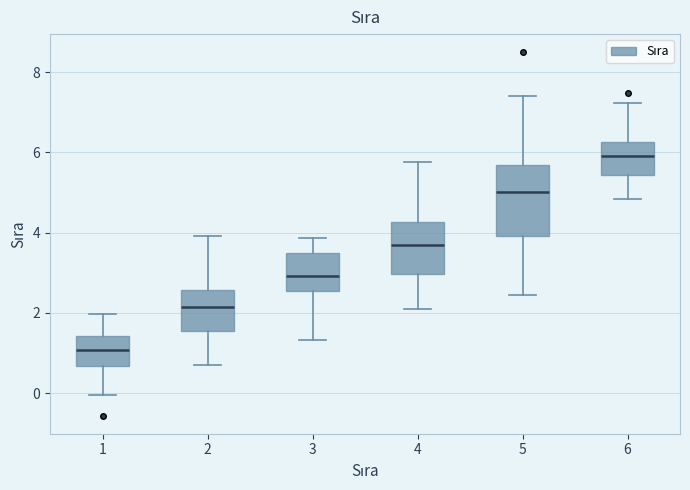

Reading left to right, read every box against the y-axis: the position of its median line, the range the box covers, and the ends of its whiskers. The values are not printed on the chart, so give them approximately, as read against the axis.

1: median 1.0, box 0.6 to 1.4, whiskers 0.0 to 2.0
2: median 2.2, box 1.6 to 2.6, whiskers 0.6 to 4.0
3: median 3.0, box 2.6 to 3.4, whiskers 1.4 to 3.8
4: median 3.6, box 3.0 to 4.2, whiskers 2.0 to 5.8
5: median 5.0, box 4.0 to 5.6, whiskers 2.4 to 7.4
6: median 6.0, box 5.4 to 6.2, whiskers 4.8 to 7.2